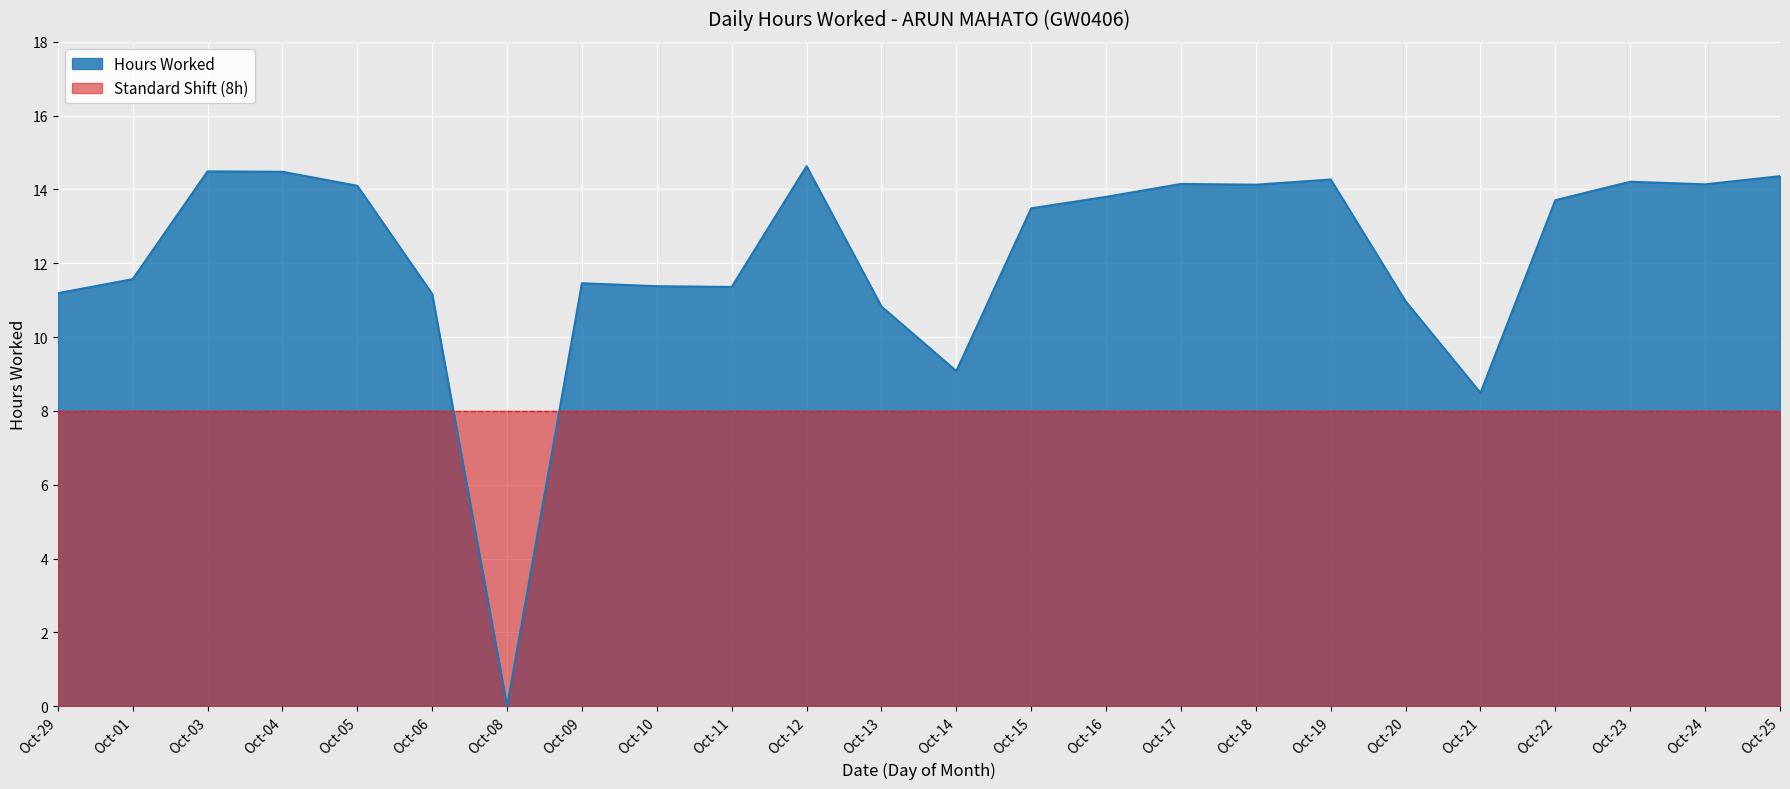

What position from the left is Oct-12?

11